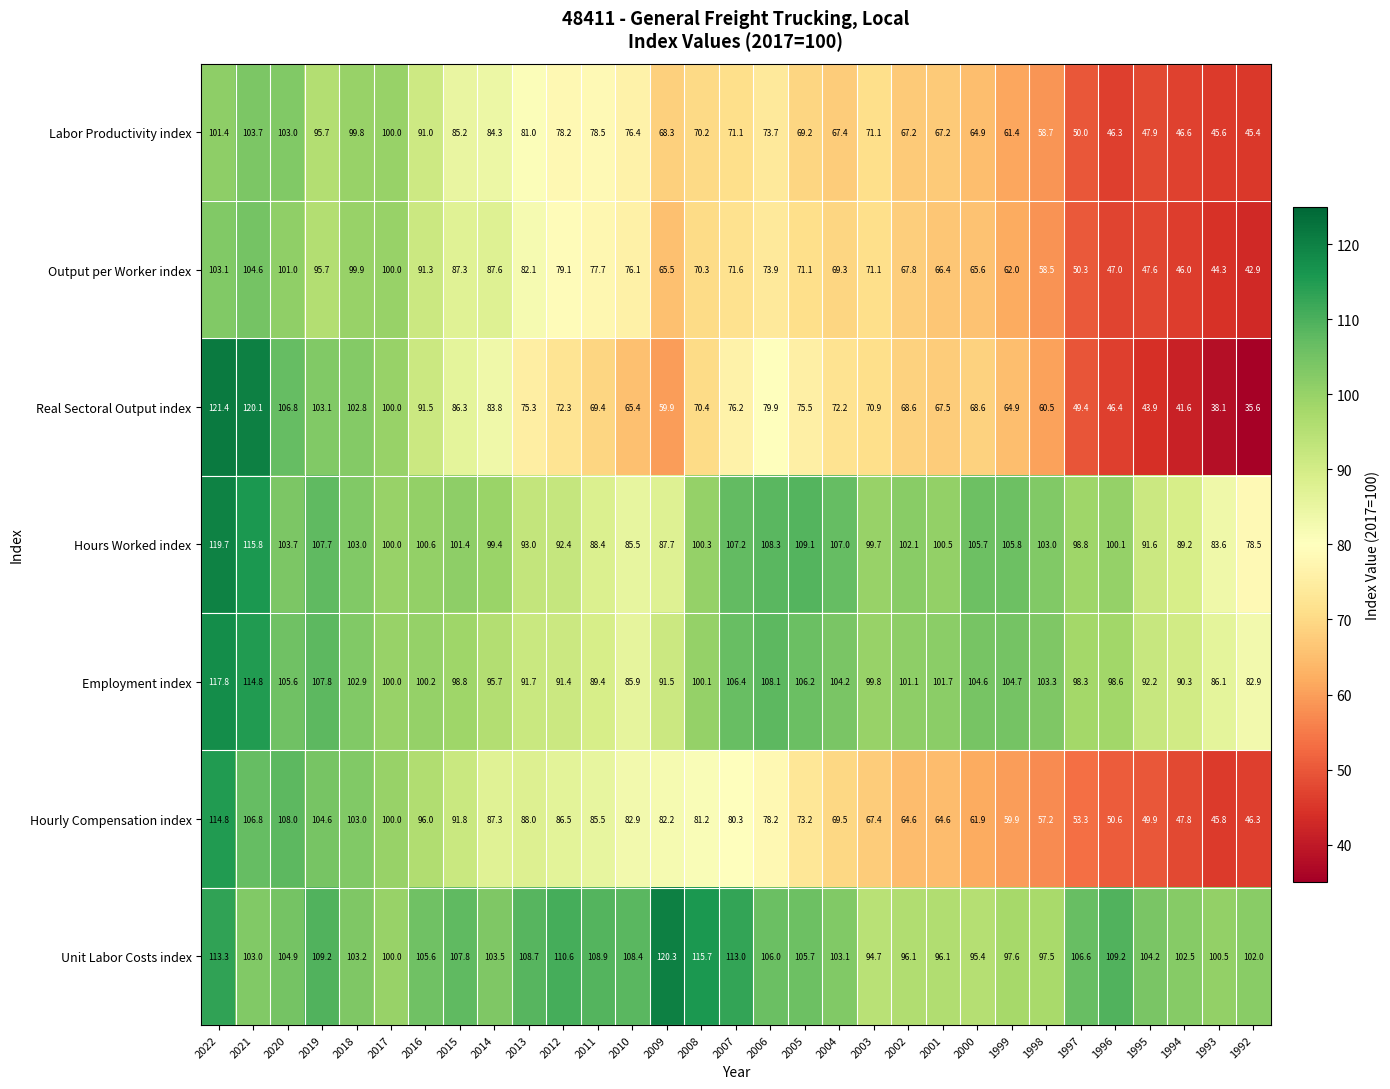

Which series has the widest spread of values?

Real Sectoral Output index